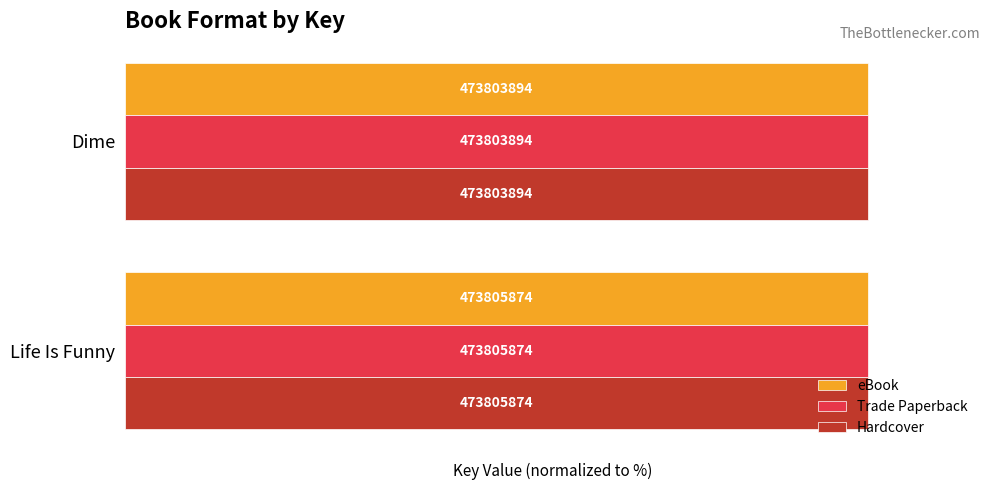

Reading left to right, list all the values displayed in this chart.

eBook: 100.0	100.0
Trade Paperback: 100.0	100.0
Hardcover: 100.0	100.0